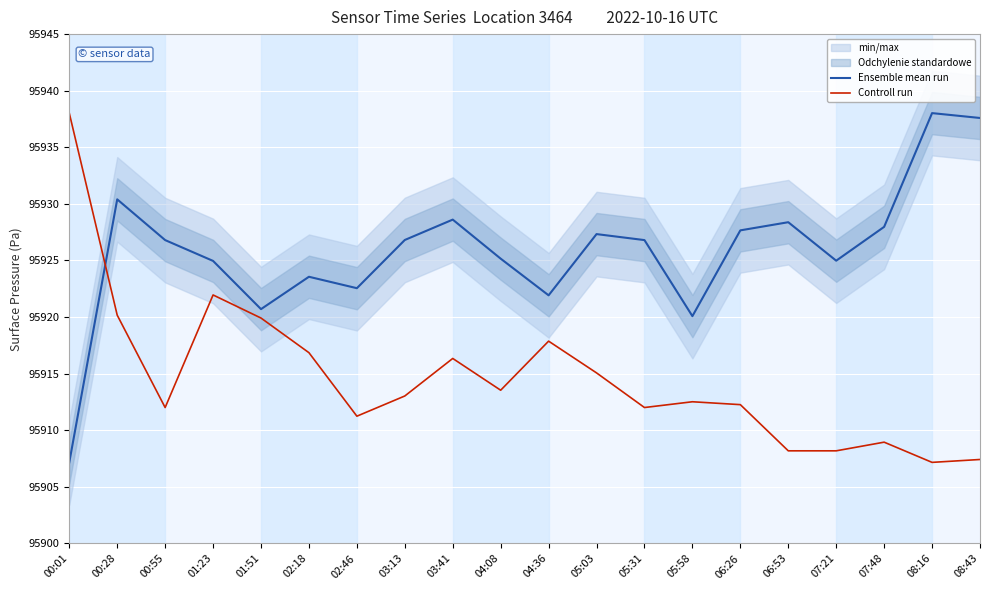

What is the label of the 16th point from the left?

06:53